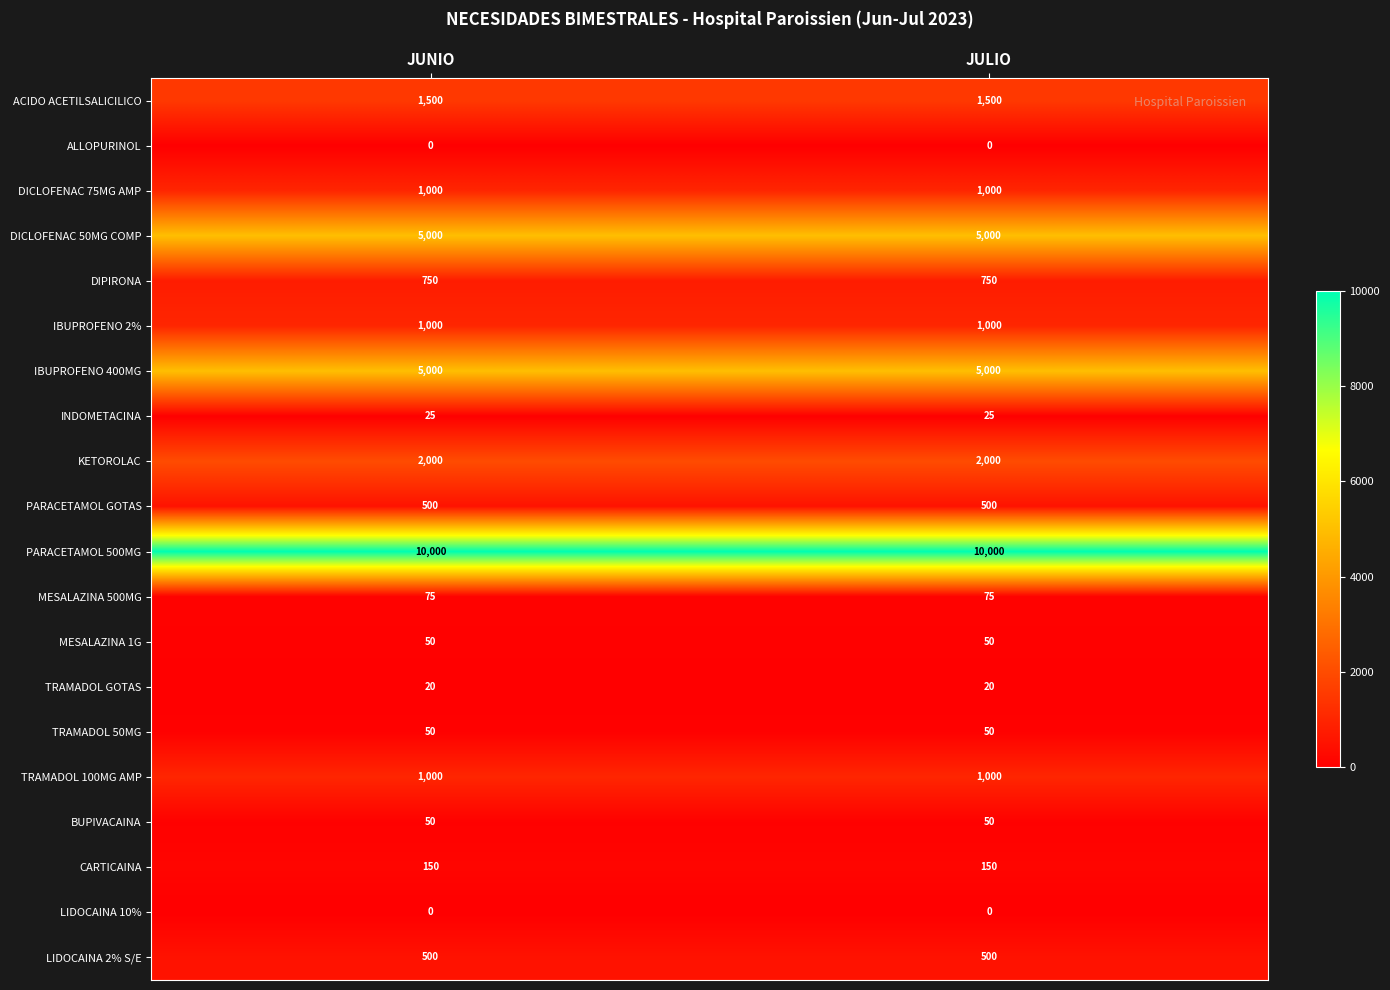

The CARTICAINA series shows 150 at JUNIO. True or false?

True